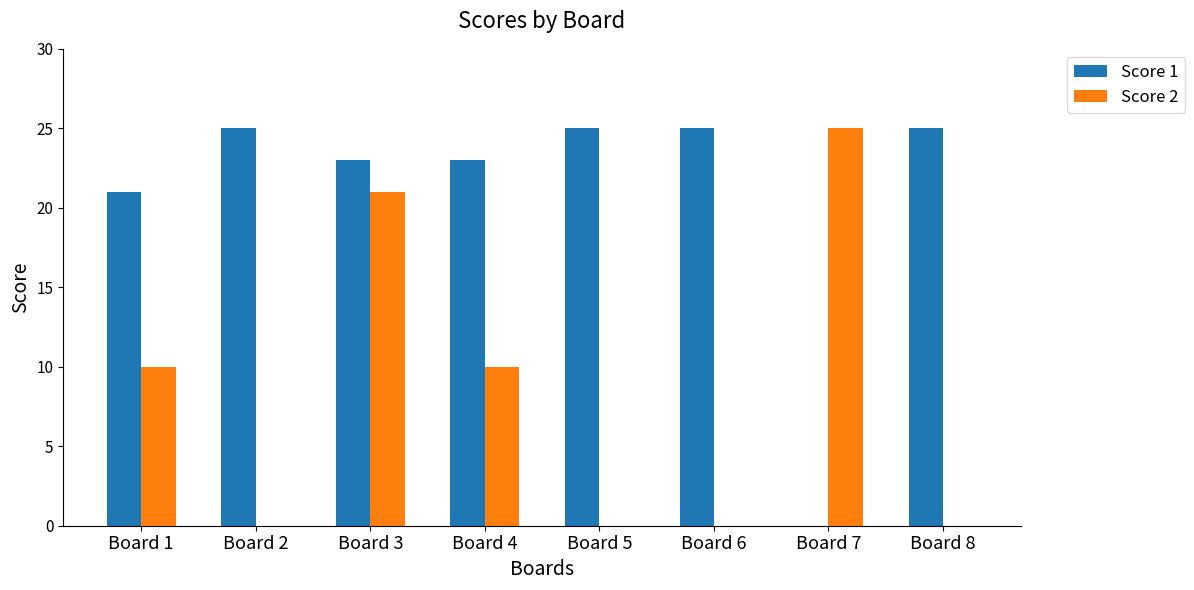

Reading left to right, list all the values displayed in this chart.

Score 1: 21	25	23	23	25	25	0	25
Score 2: 10	0	21	10	0	0	25	0